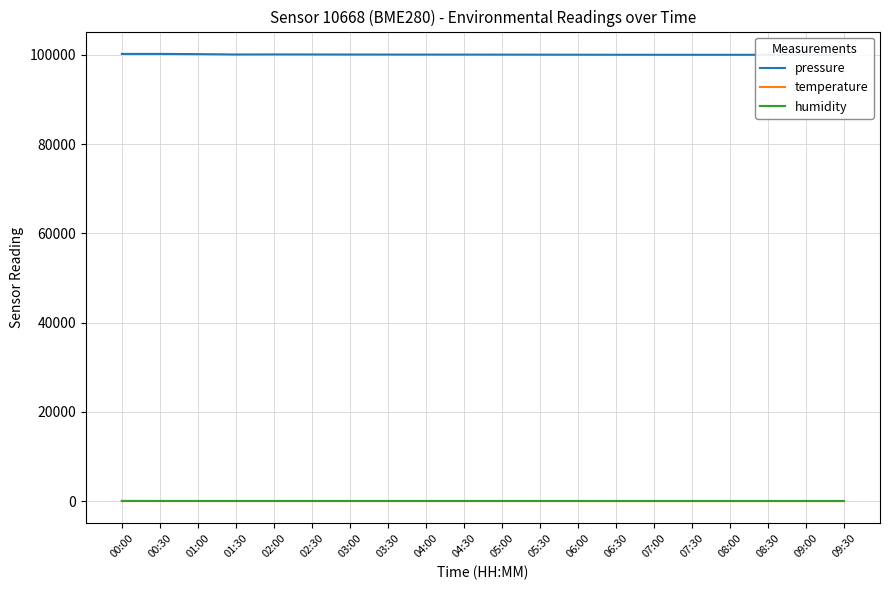

Reading left to right, extract all data points from this chart.

pressure: 00:00=100192.9	00:30=100197.2	01:00=100150.4	01:30=100069.4	02:00=100086.1	02:30=100073.6	03:00=100060.0	03:30=100055.0	04:00=100048.0	04:30=100042.0	05:00=100038.0	05:30=100030.0	06:00=100020.0	06:30=100010.0	07:00=100005.0	07:30=100000.0	08:00=99998.0	08:30=99995.0	09:00=99990.0	09:30=99985.0
temperature: 00:00=10.5	00:30=11.0	01:00=11.0	01:30=11.5	02:00=11.7	02:30=11.8	03:00=11.8	03:30=11.8	04:00=11.9	04:30=11.9	05:00=12.0	05:30=12.1	06:00=12.2	06:30=12.3	07:00=12.4	07:30=12.5	08:00=12.6	08:30=12.6	09:00=12.7	09:30=12.7
humidity: 00:00=54.5	00:30=48.7	01:00=48.0	01:30=44.7	02:00=43.8	02:30=43.7	03:00=43.5	03:30=43.3	04:00=43.1	04:30=42.9	05:00=42.7	05:30=42.5	06:00=42.3	06:30=42.1	07:00=41.9	07:30=41.7	08:00=41.5	08:30=41.3	09:00=41.1	09:30=40.9